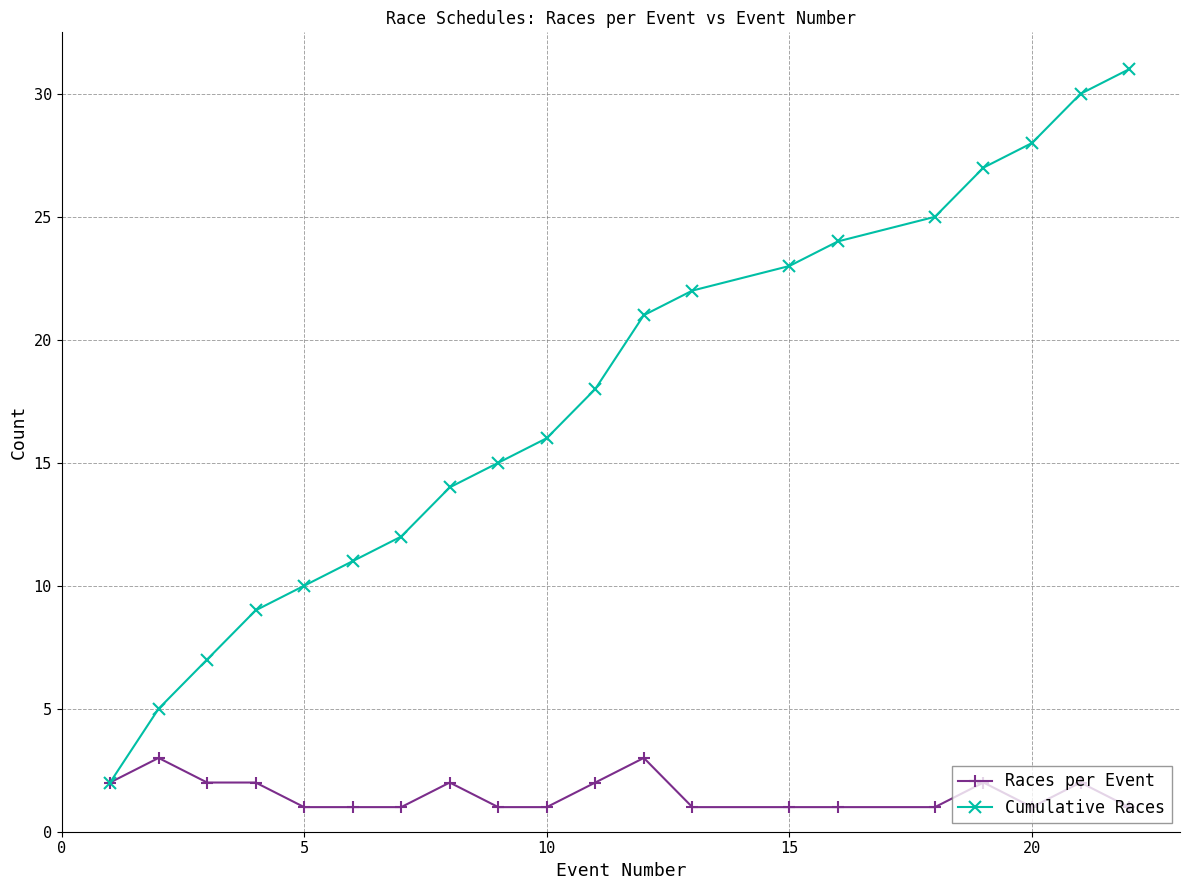

What is the highest value of the Races per Event series?

3